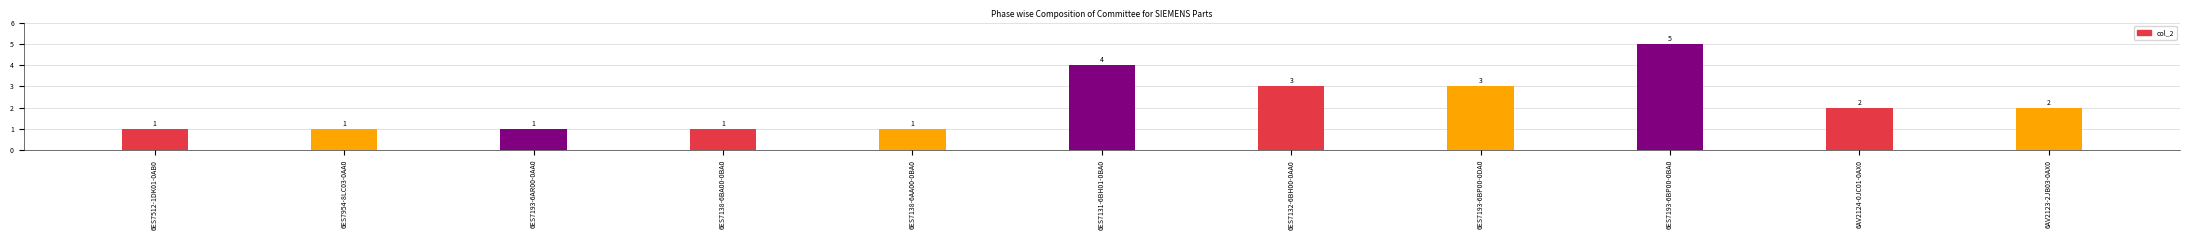

At which category does the chart reach its peak across all series?

6ES7193-6BP00-0BA0